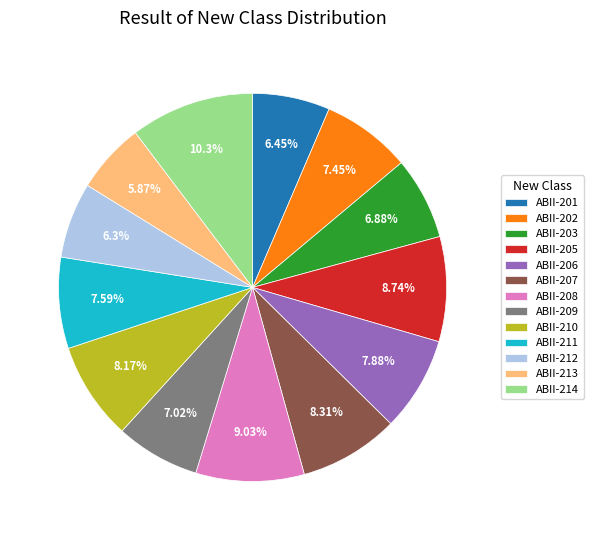

Combined, do ABII-209 and ABII-214 account for over 50%?

No